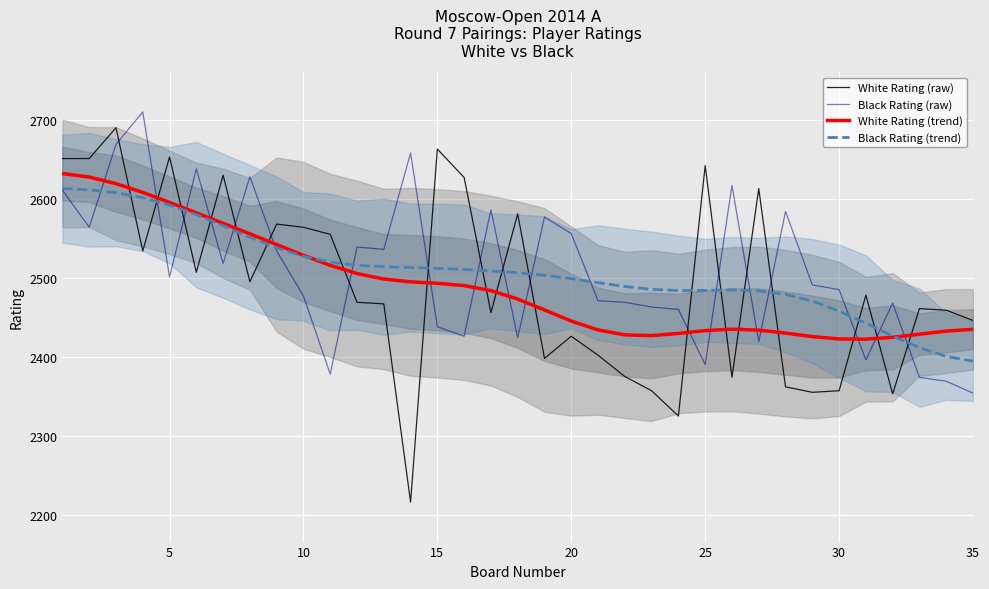

Reading right to left, what are all the values shown in this chart?

White Rating (raw): 2446.0	2459.0	2461.0	2353.0	2478.0	2357.0	2355.0	2362.0	2613.0	2374.0	2642.0	2325.0	2357.0	2375.0	2402.0	2426.0	2398.0	2581.0	2456.0	2627.0	2663.0	2216.0	2467.0	2469.0	2555.0	2564.0	2568.0	2495.0	2630.0	2507.0	2653.0	2534.0	2690.0	2651.0	2651.0
Black Rating (raw): 2354.0	2369.0	2374.0	2468.0	2396.0	2485.0	2491.0	2584.0	2419.0	2617.0	2390.0	2460.0	2463.0	2469.0	2471.0	2556.0	2577.0	2424.0	2586.0	2426.0	2438.0	2658.0	2536.0	2539.0	2378.0	2477.0	2534.0	2628.0	2518.0	2638.0	2501.0	2710.0	2669.0	2564.0	2611.0
White Rating (trend): 2434.9	2432.5	2428.6	2424.7	2422.3	2422.6	2425.6	2430.0	2433.8	2435.0	2433.1	2429.5	2426.8	2427.8	2434.0	2445.2	2459.3	2473.1	2483.8	2490.1	2493.0	2494.9	2498.5	2505.4	2515.8	2528.5	2542.1	2555.6	2569.0	2582.3	2595.5	2608.1	2619.2	2627.6	2632.0
Black Rating (trend): 2394.5	2400.5	2411.6	2426.3	2442.5	2457.9	2470.5	2479.1	2483.5	2484.6	2484.1	2483.9	2485.4	2489.0	2493.9	2498.9	2503.2	2506.4	2508.7	2510.5	2512.0	2513.1	2514.1	2515.9	2519.9	2527.2	2537.9	2551.3	2565.9	2580.0	2592.1	2601.4	2607.7	2611.4	2612.9